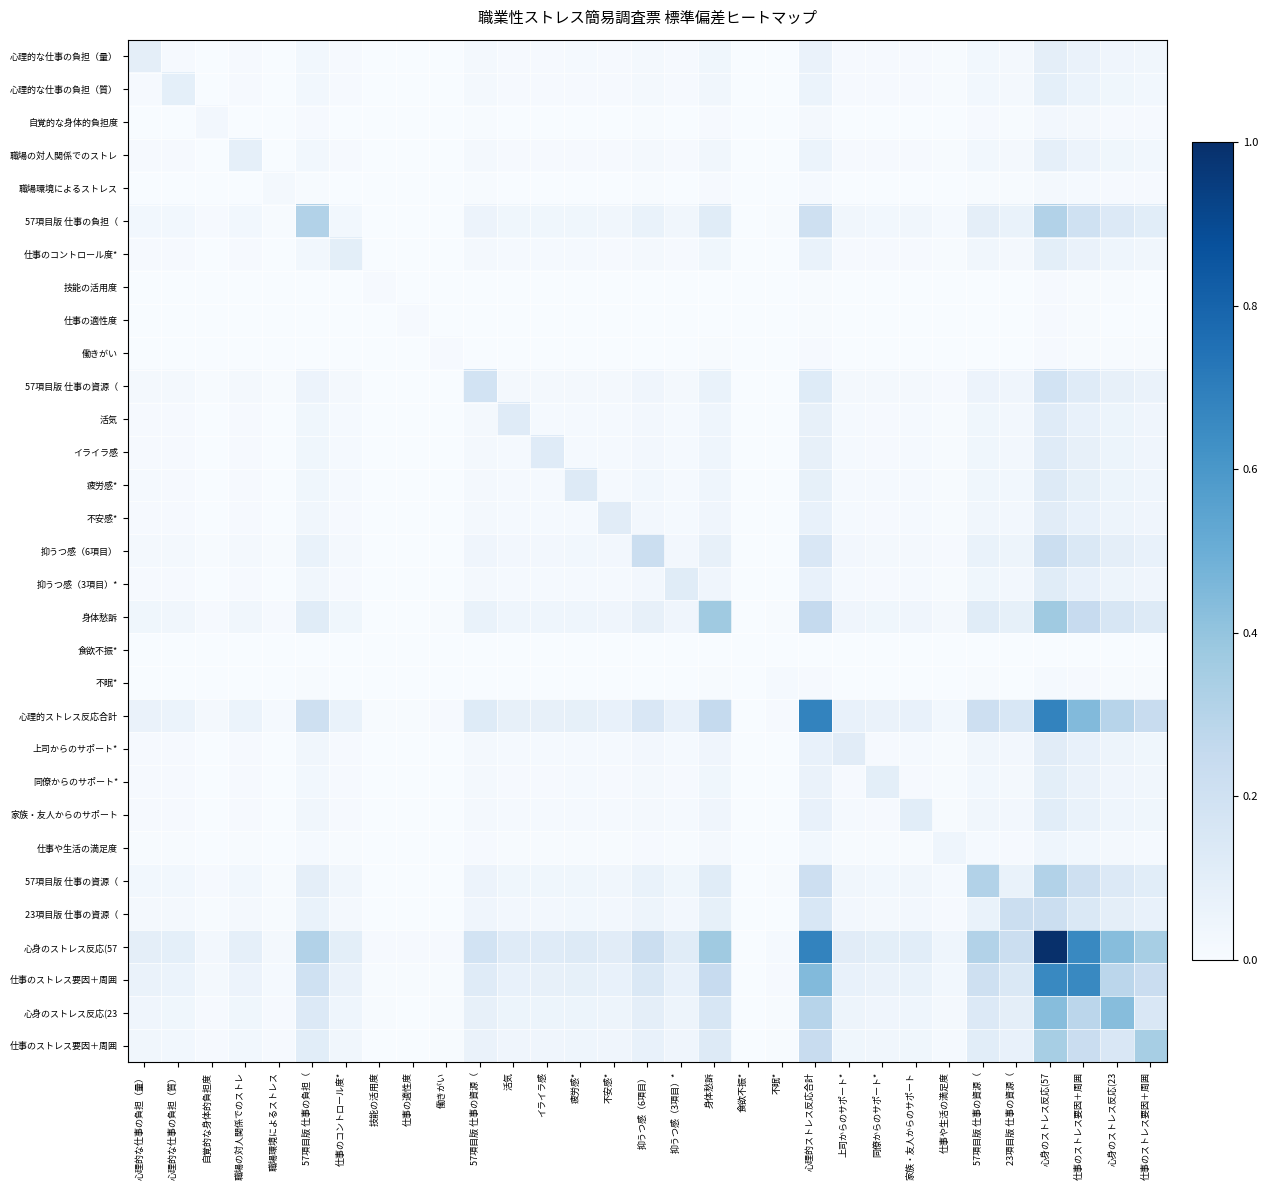

At how many categories does at least one series exceed 0?

30